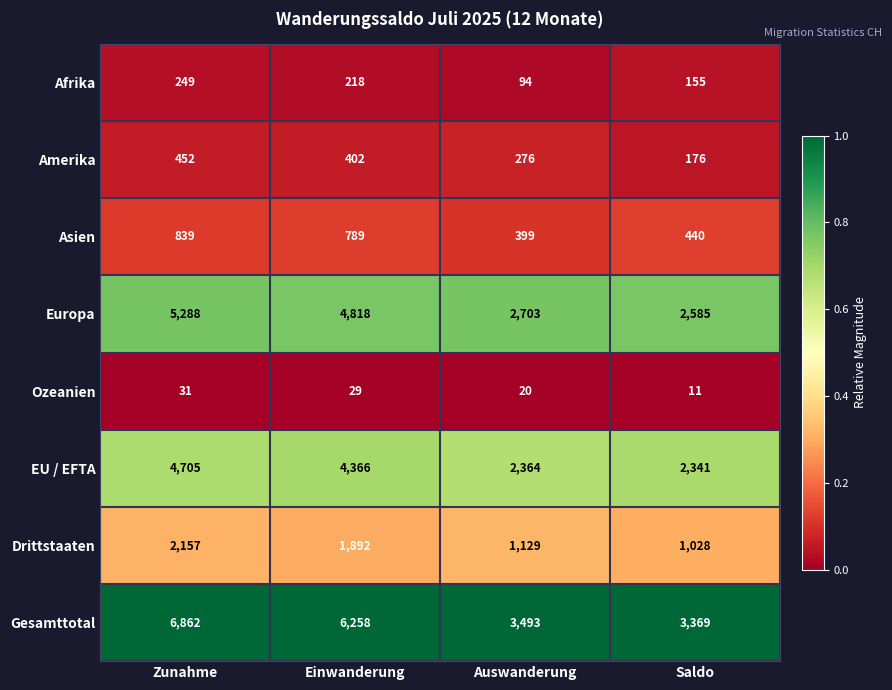

Which series changed the most between Zunahme and Einwanderung?

Gesamttotal